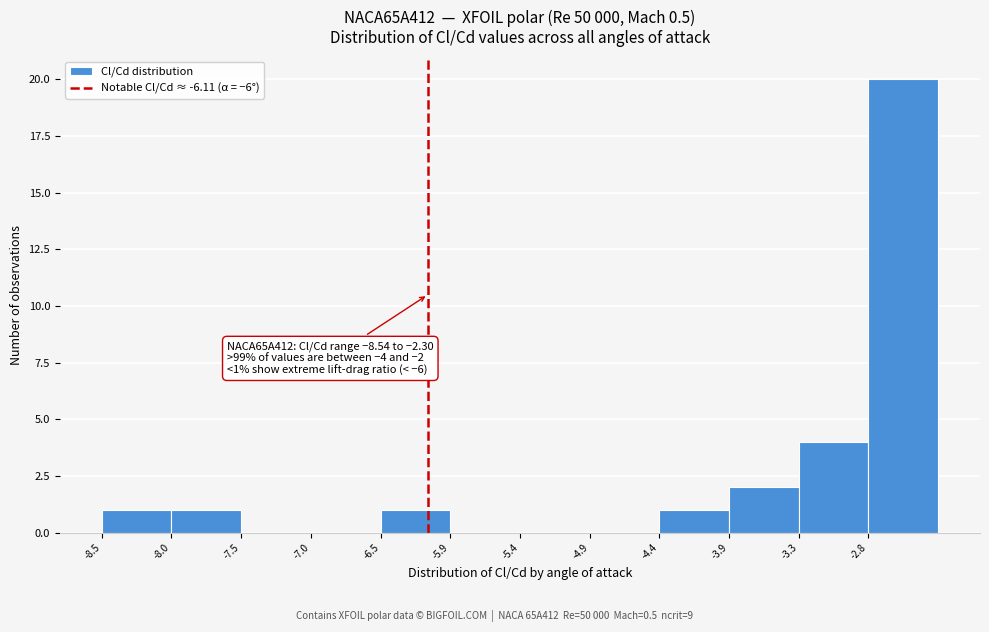

Over which range of the x-axis is the bar tallest?

-2.8 to -2.3